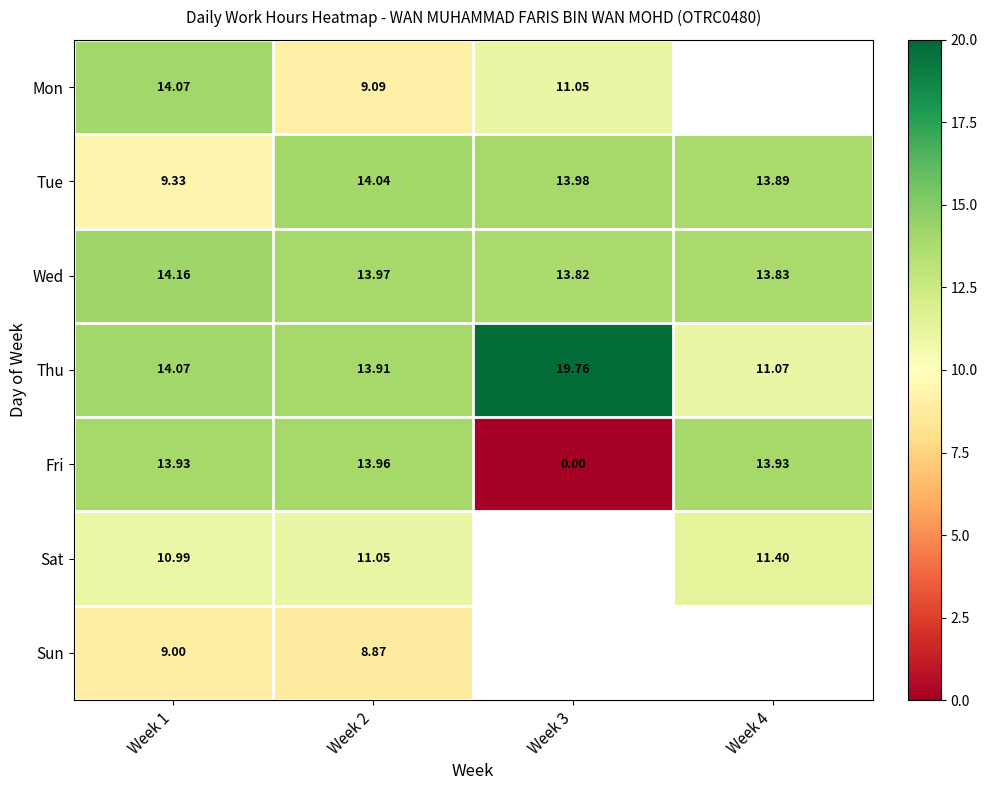

Is the value of Thu at Week 1 greater than the value of Fri at Week 2?

Yes